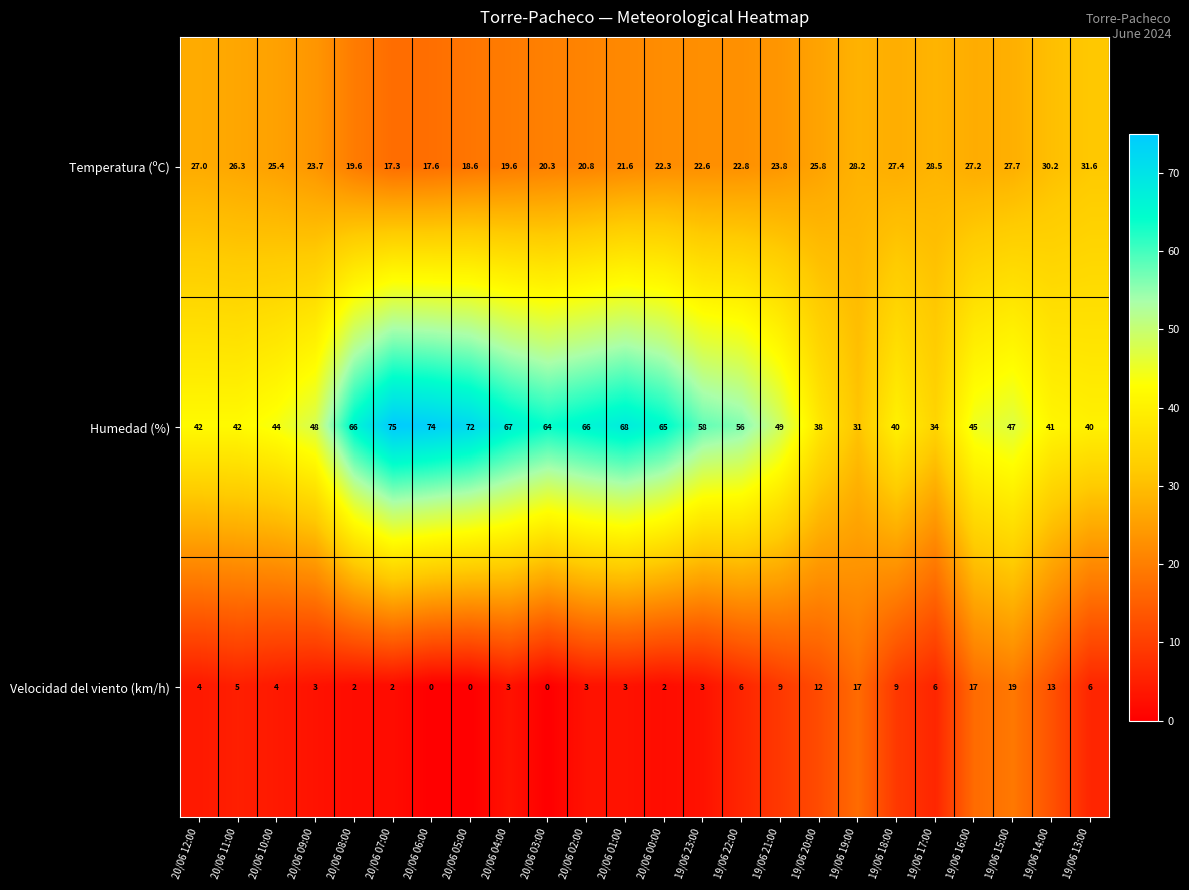

The value of Humedad (%) at 19/06 22:00 is 25.3. True or false?

False